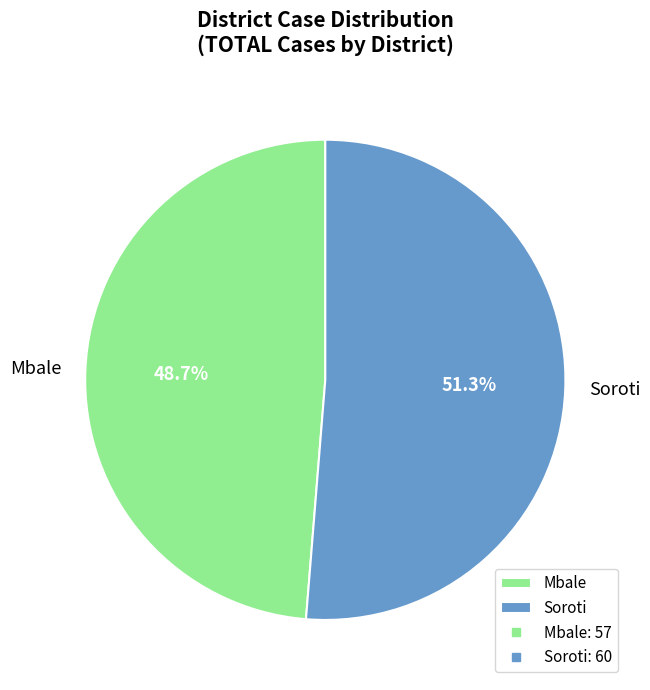

What is the ratio of the value at Soroti to the value at Mbale?

1.1